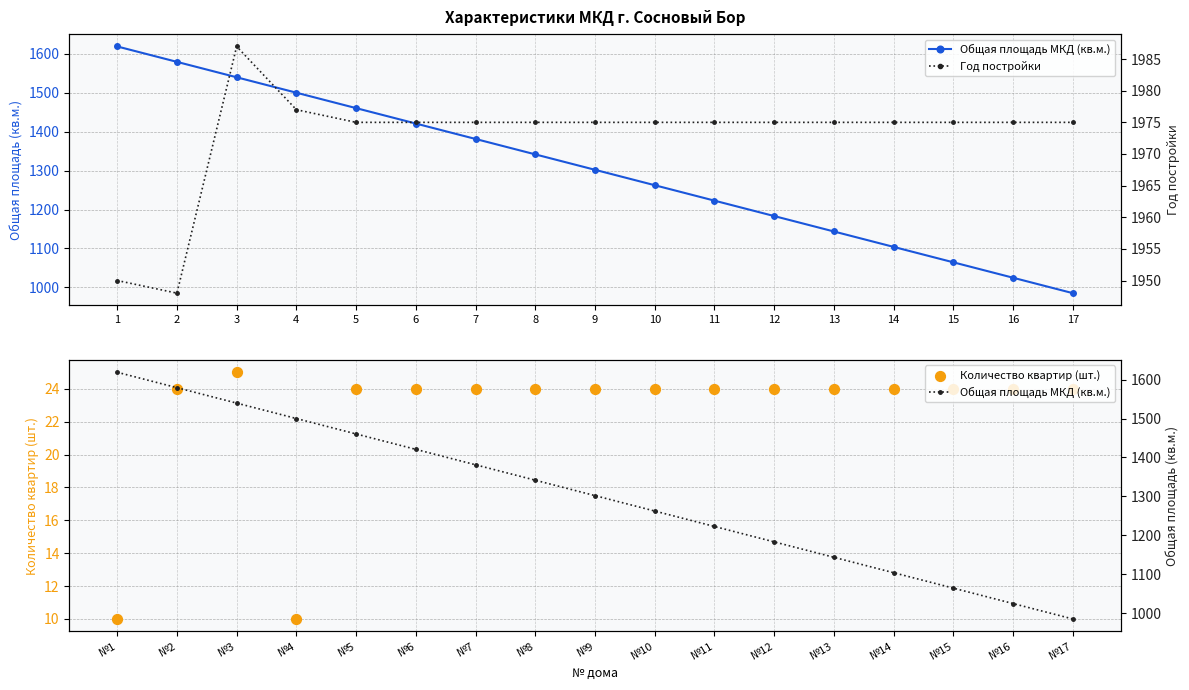

Which series has the largest Y range (max minus min)?

Общая площадь МКД (кв.м.)